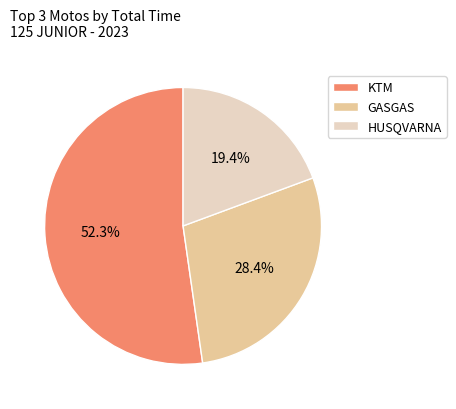

Do KTM and HUSQVARNA together represent more than half of the pie?

Yes